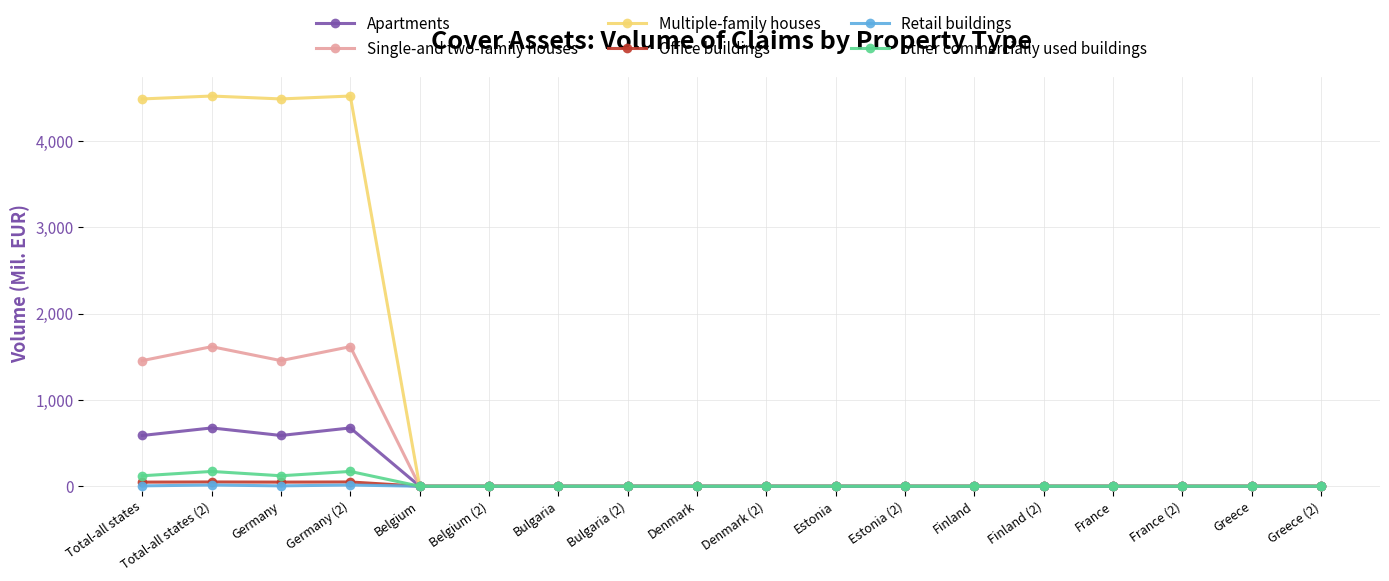

What is the maximum value shown in the chart?

4518.3